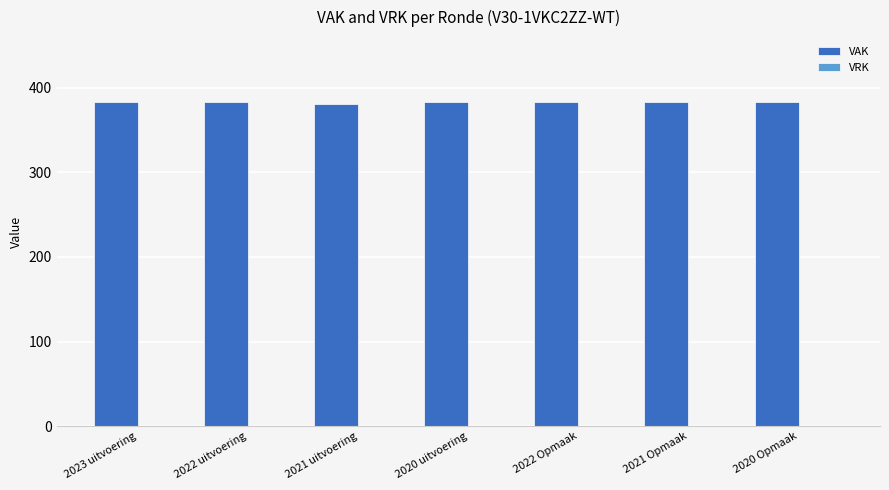

What is the minimum value shown in the chart?

380